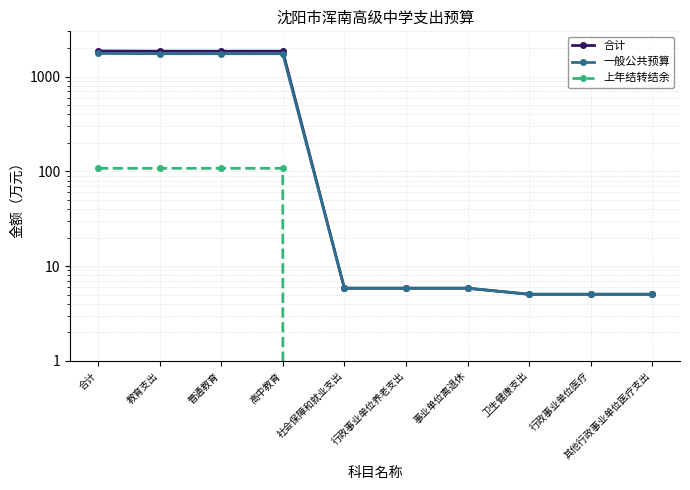

What is the approximate value of 一般公共预算 at 普通教育?

1743.4